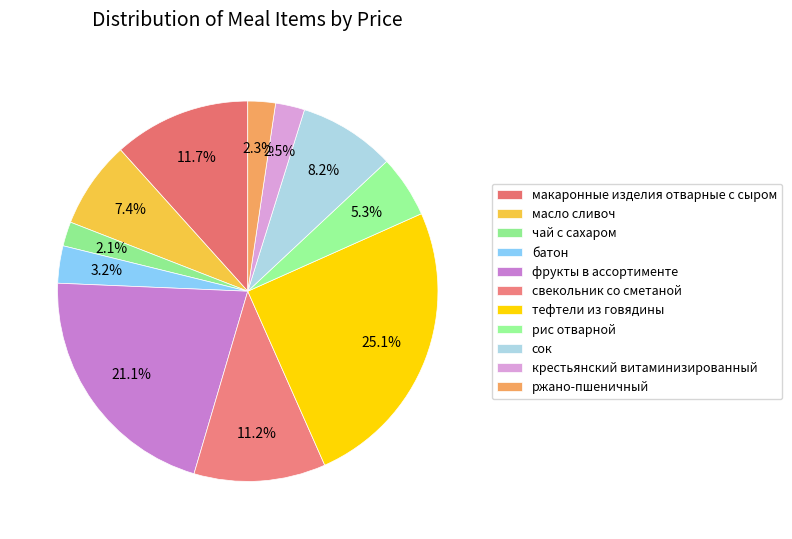

How many segments does this pie chart have?

11